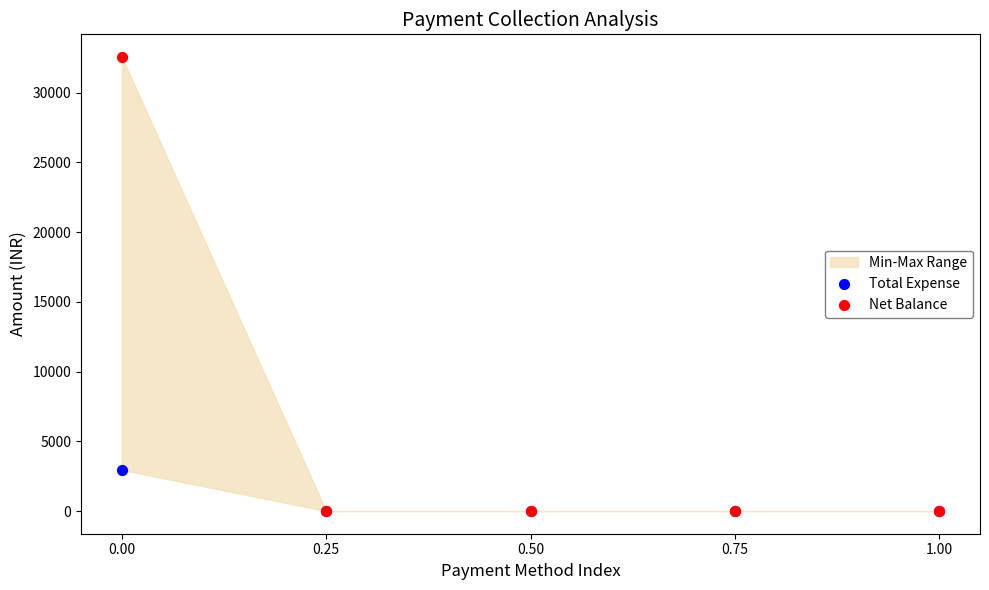

Across all series, what Y value is closest to 16275?

2950